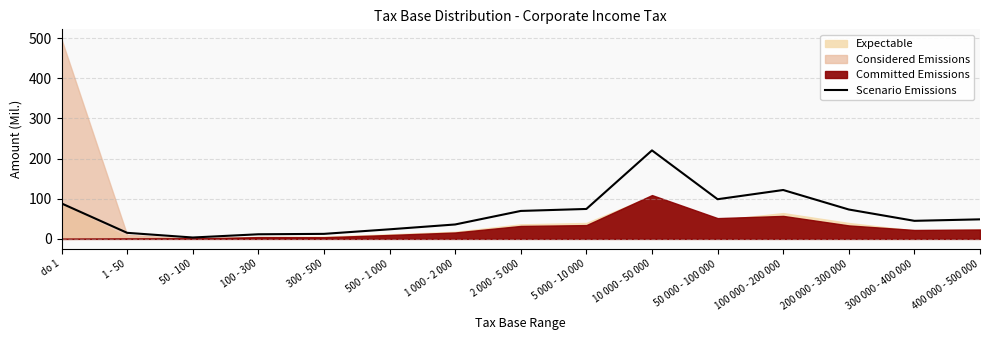

Where is the data nearest to the value 111?

100 000 - 200 000